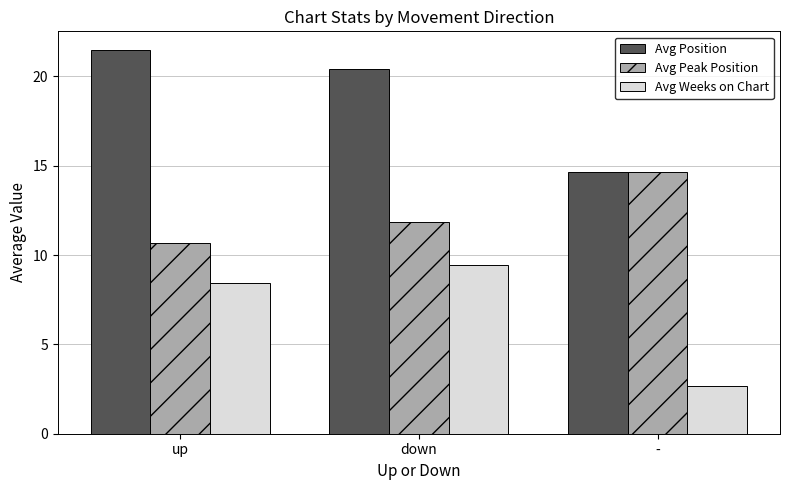

What are all the series names shown in the legend?

Avg Position, Avg Peak Position, Avg Weeks on Chart